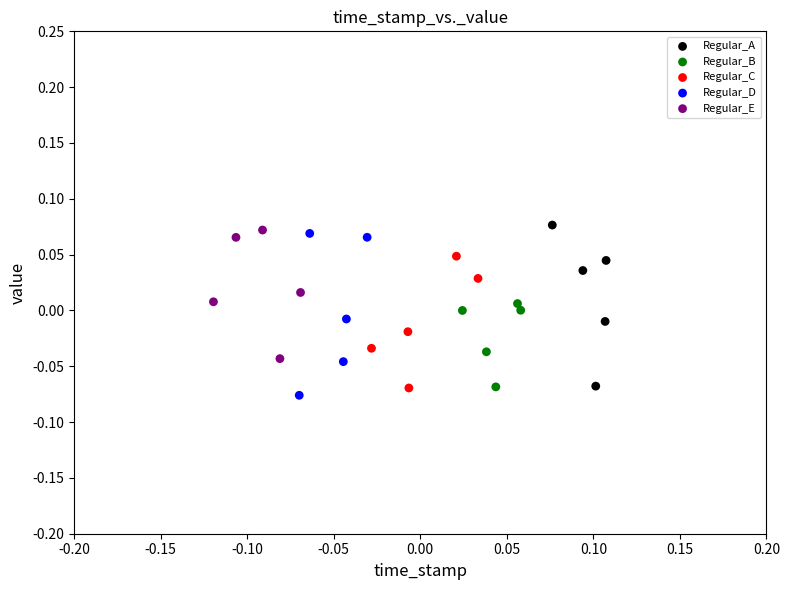

Which series reaches the minimum Y coordinate?

Regular_D